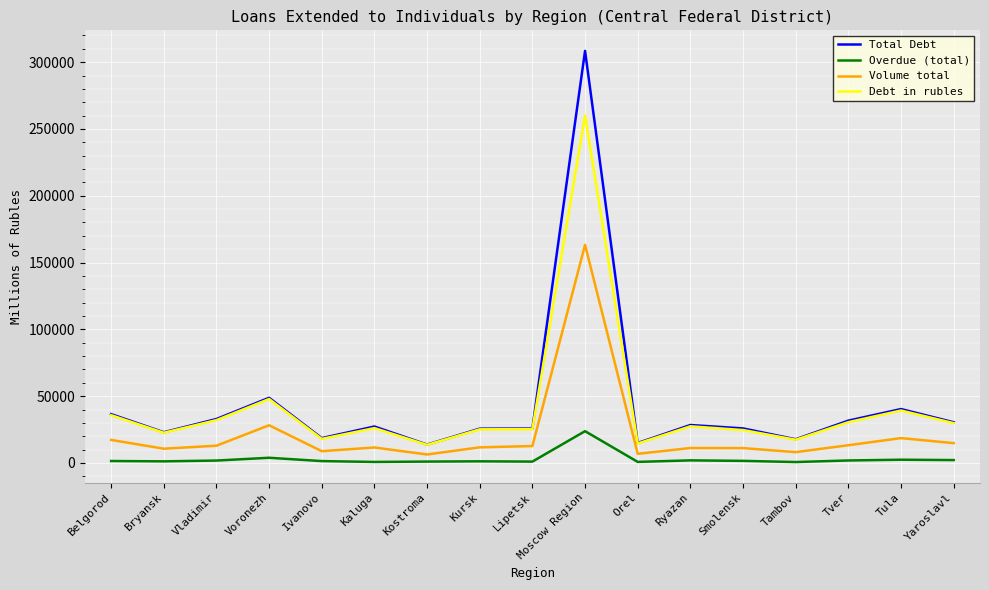

True or false: Volume total and Debt in rubles cross at least once.

False